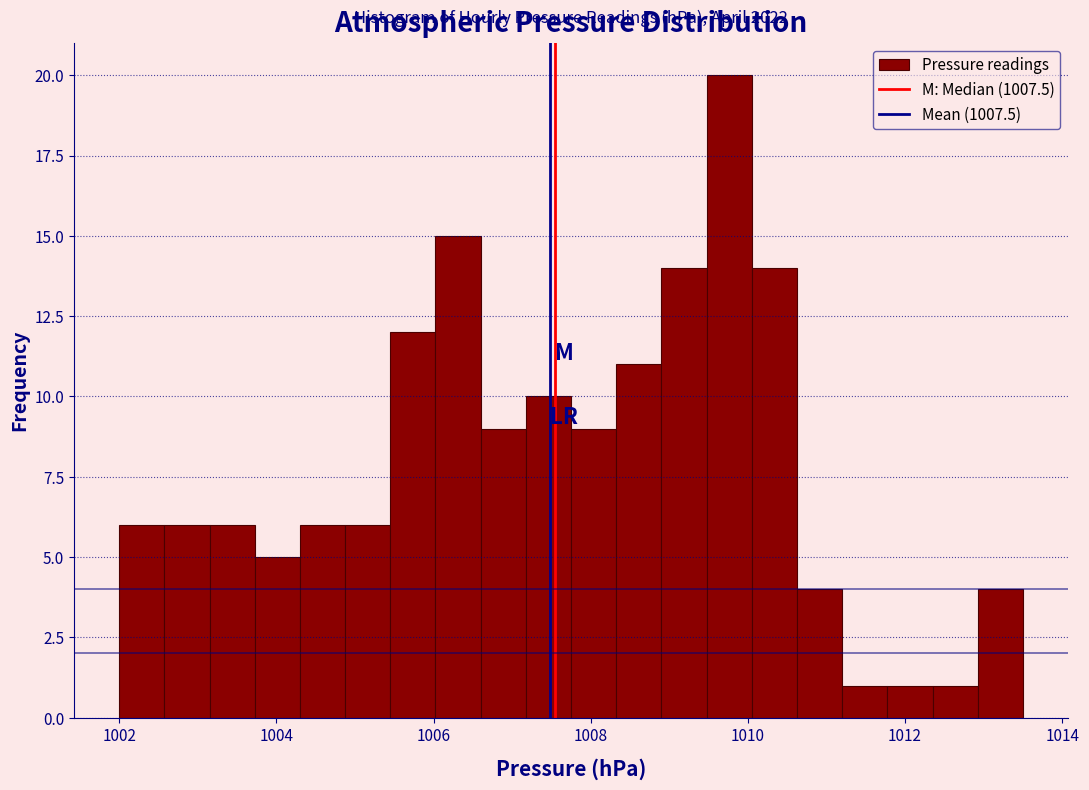

Read against the x-axis, roughly where is the centre of the tallest bar?

1009.8